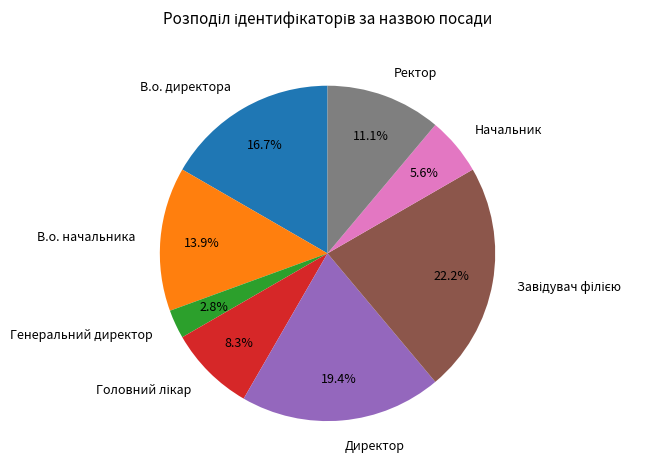

Which has a higher value, Генеральний директор or Директор?

Директор